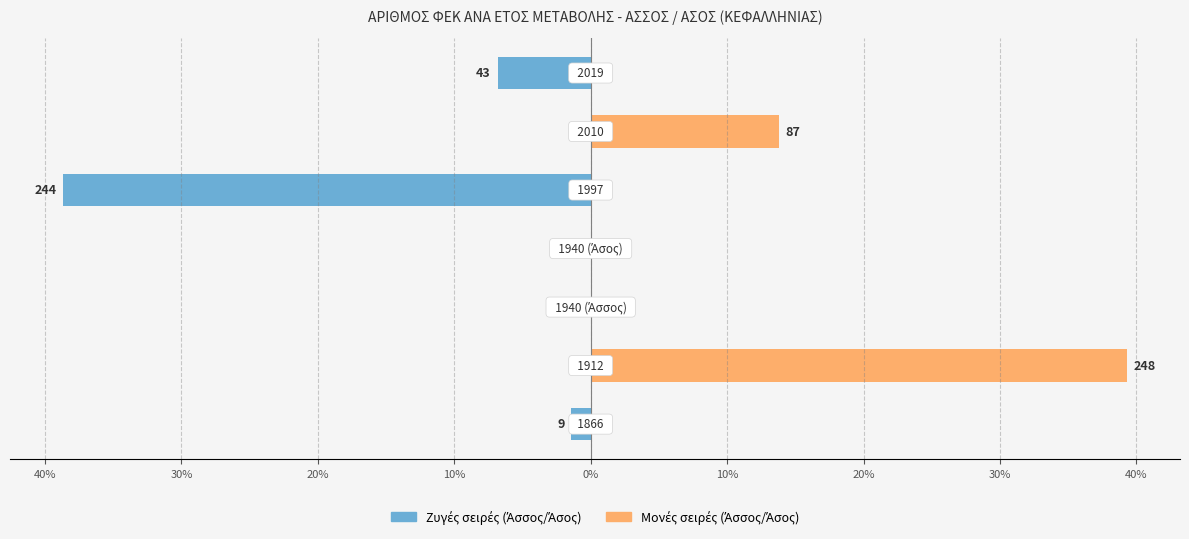

What is the difference between the maximum and minimum values in the ΑΡΙΘΜΟΣ ΦΕΚ (Άσσος/ζυγά) series?

38.7